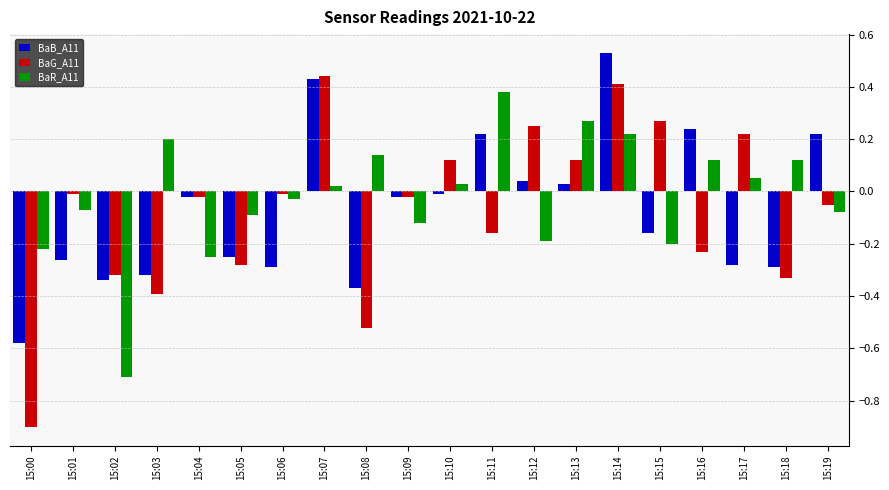

At which category is the sum across all series the highest?

15:14